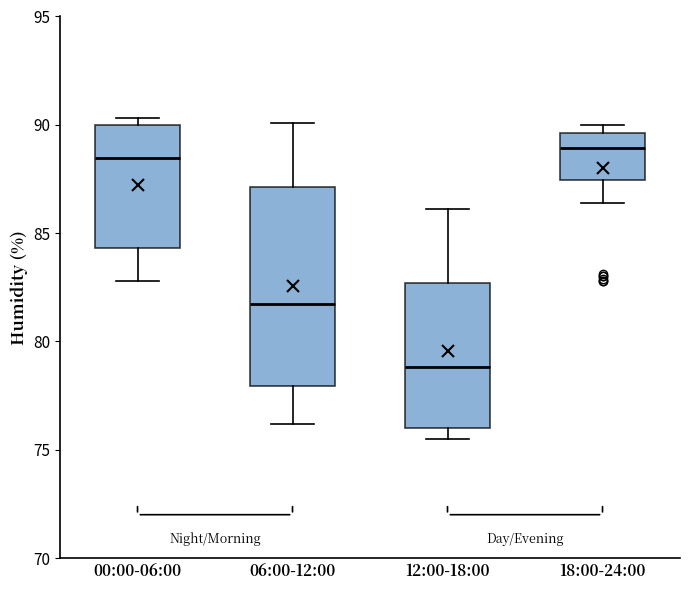

Reading left to right, read every box against the y-axis: the position of its median line, the range the box covers, and the ends of its whiskers. The values are not printed on the chart, so give them approximately, as read against the axis.

00:00-06:00: median 88.5, box 84.5 to 90.0, whiskers 83.0 to 90.5
06:00-12:00: median 82.0, box 78.0 to 87.0, whiskers 76.0 to 90.0
12:00-18:00: median 79.0, box 76.0 to 82.5, whiskers 75.5 to 86.0
18:00-24:00: median 89.0, box 87.5 to 89.5, whiskers 86.5 to 90.0